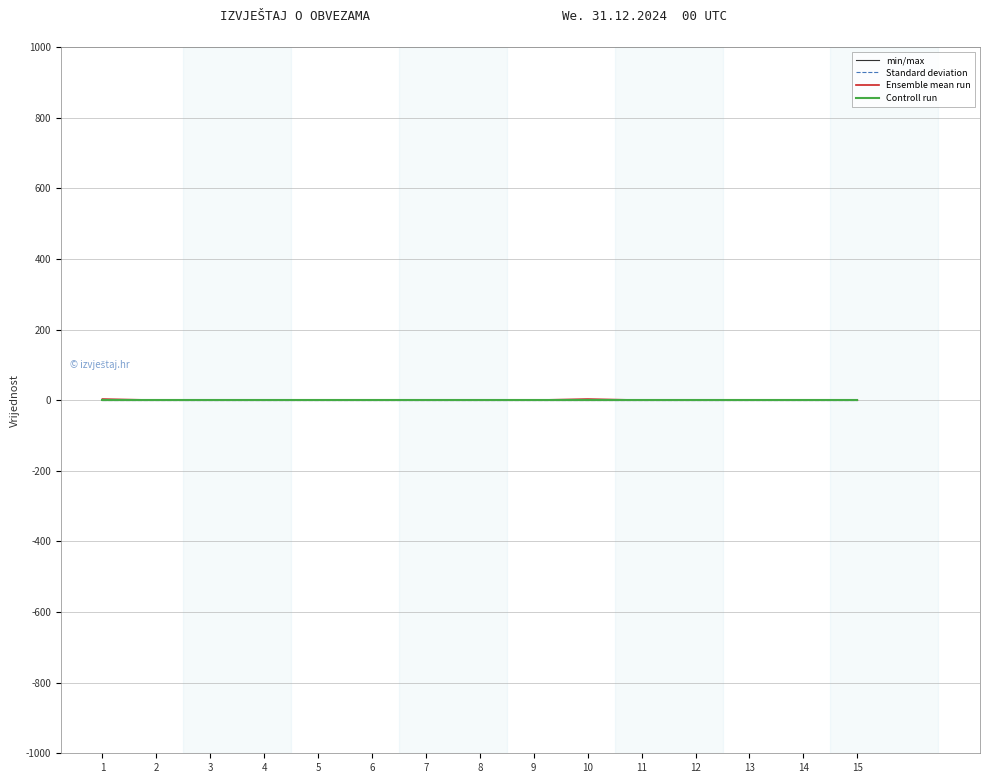

Reading left to right, list all the values displayed in this chart.

min/max: 0	0	0	0	0	0	0	0	0	0	0	0	0	0	0
Standard deviation: 0	0	0	0	0	0	0	0	0	0	0	0	0	0	0
Ensemble mean run: 3	0	0	0	0	0	0	0	0	3	0	0	0	0	0
Controll run: 0	0	0	0	0	0	0	0	0	0	0	0	0	0	0